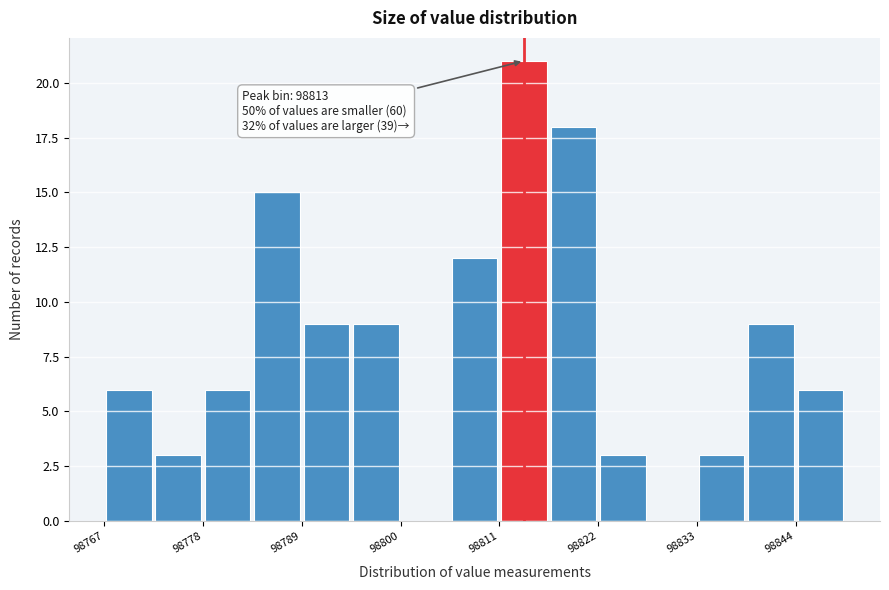

Read against the x-axis, roughly where is the centre of the tallest bar?

98814